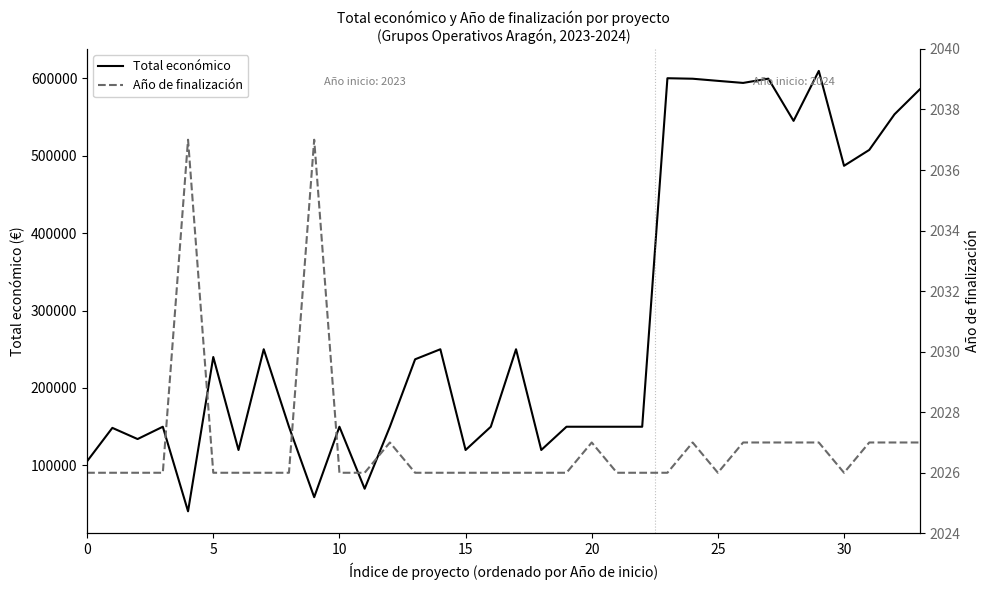

What is the difference between the highest and lowest values at 33?

583319